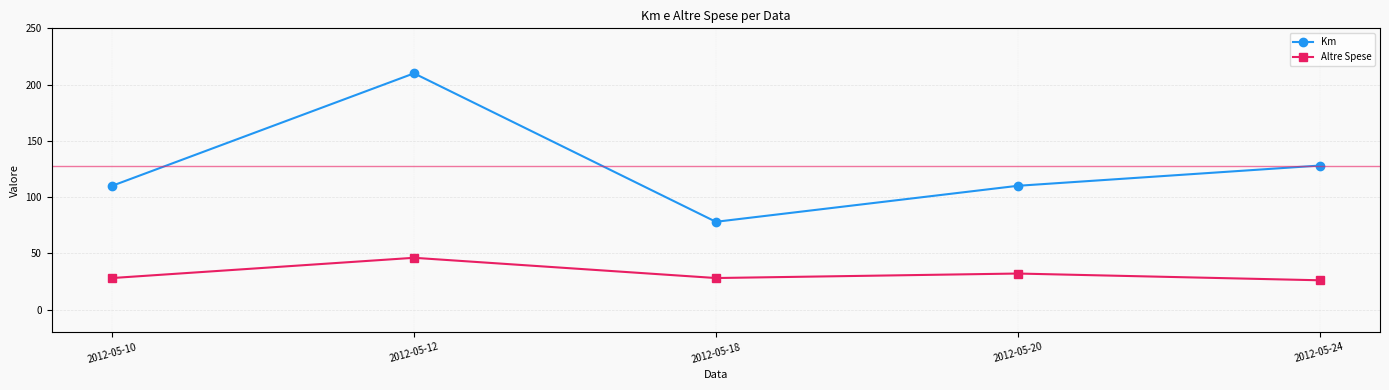

What is the difference between the Altre Spese values at 2012-05-18 and 2012-05-20?

4